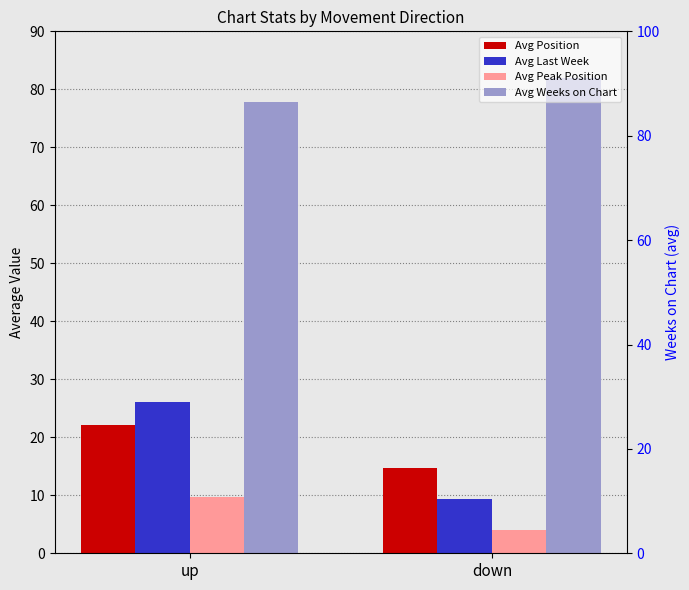

Reading left to right, extract all data points from this chart.

Avg Position: 22.2	14.7
Avg Last Week: 26.1	9.4
Avg Peak Position: 9.7	4.0
Avg Weeks on Chart: 77.7	82.0